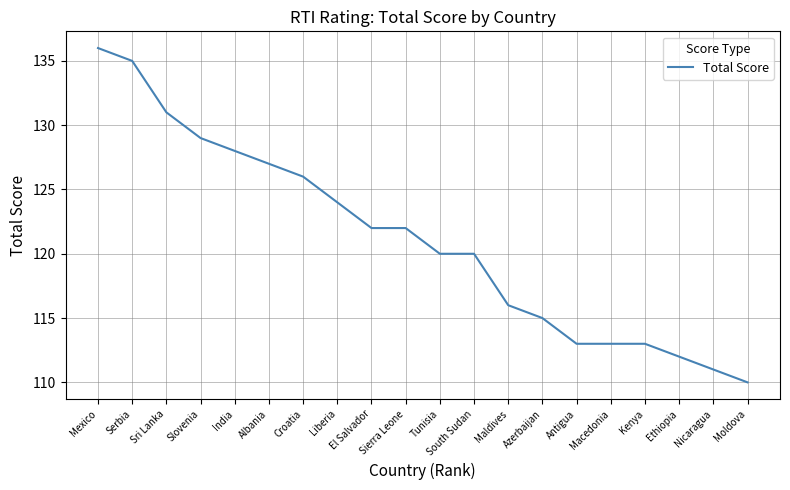

What is the difference between the second highest and minimum values?

25